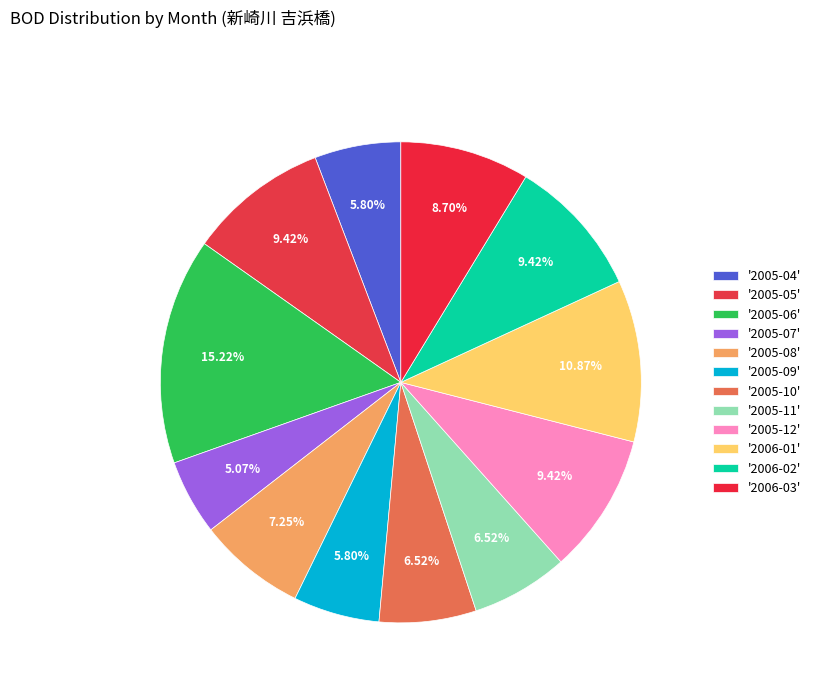

How many segments does this pie chart have?

12